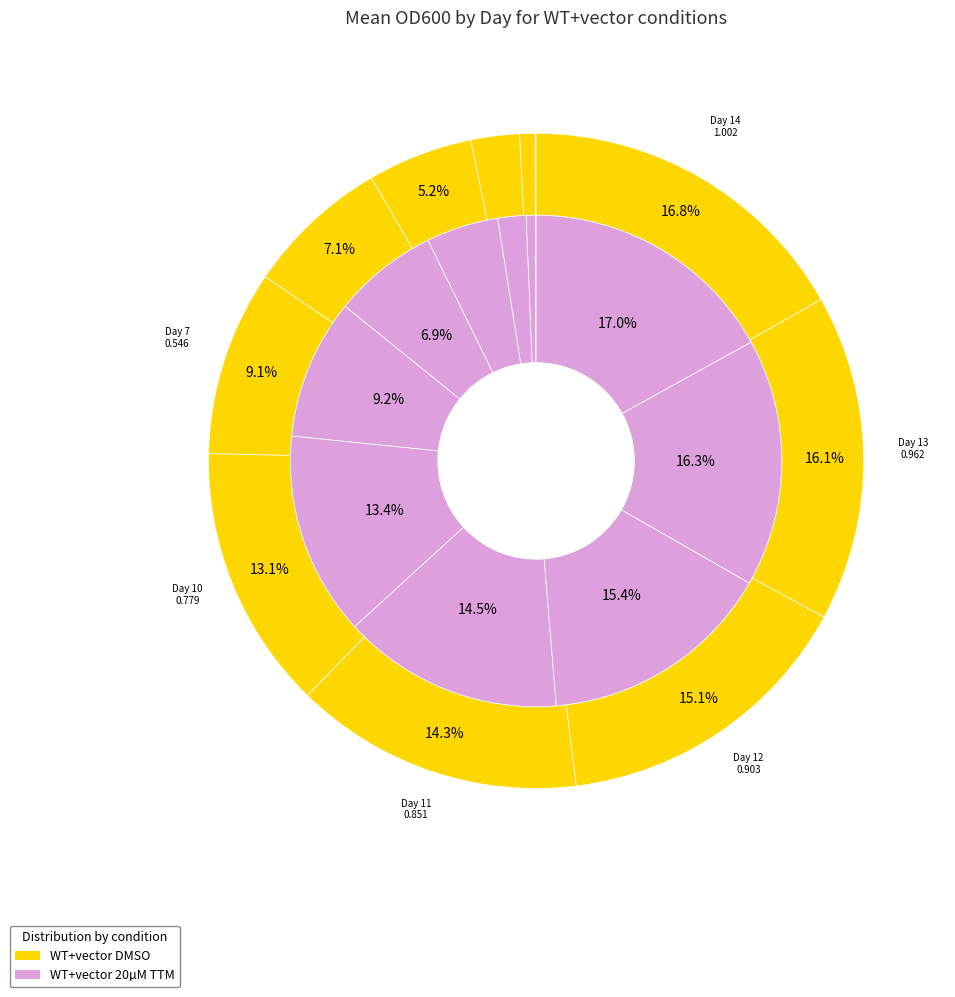

Which has a higher value, Day 11 or Day 12?

Day 12